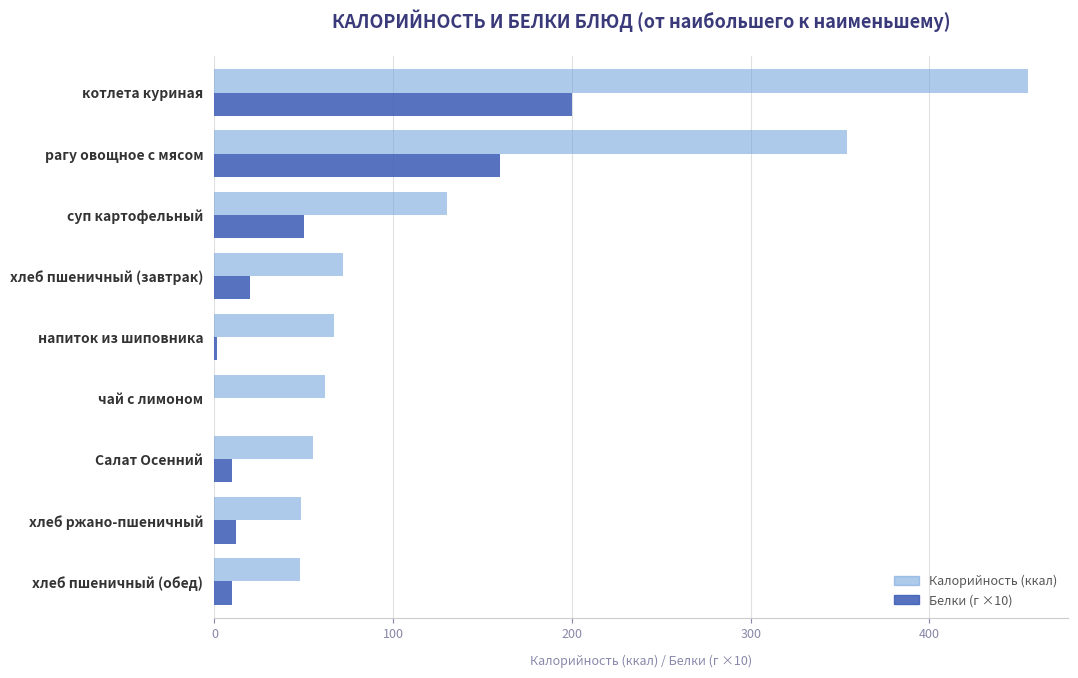

Which category has the highest value across all series?

котлета куриная